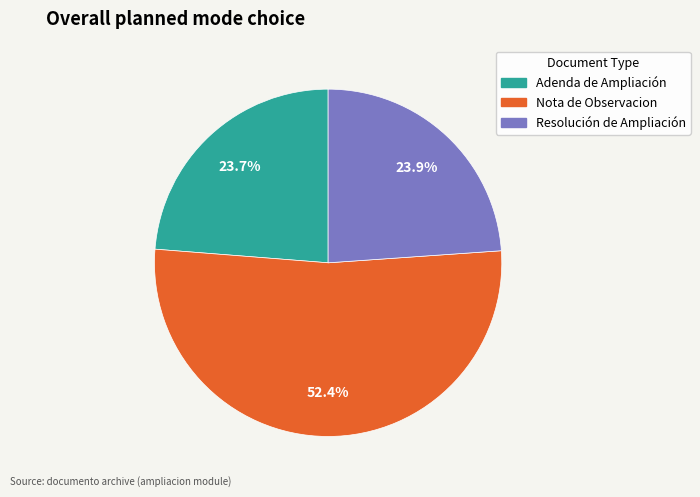

Is there any slice that represents more than half of the pie?

Yes